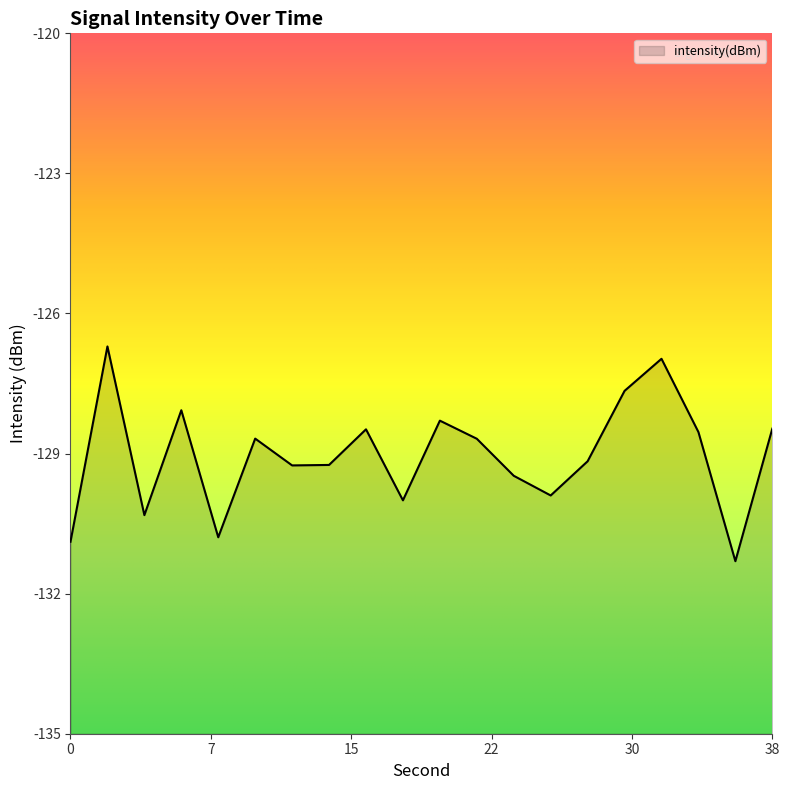

Where does the data first go above -128?

2